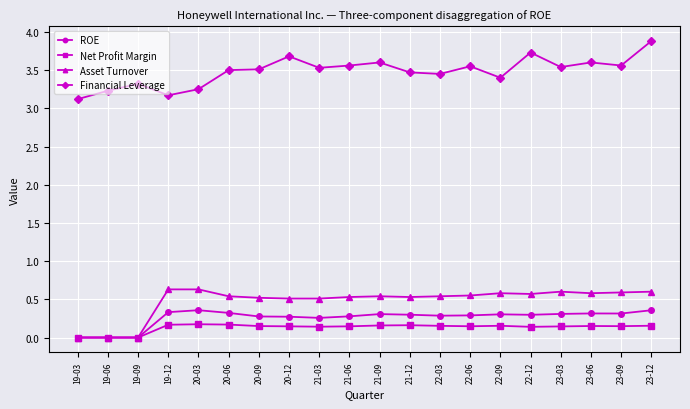

What is the label of the 18th point from the left?

23-06